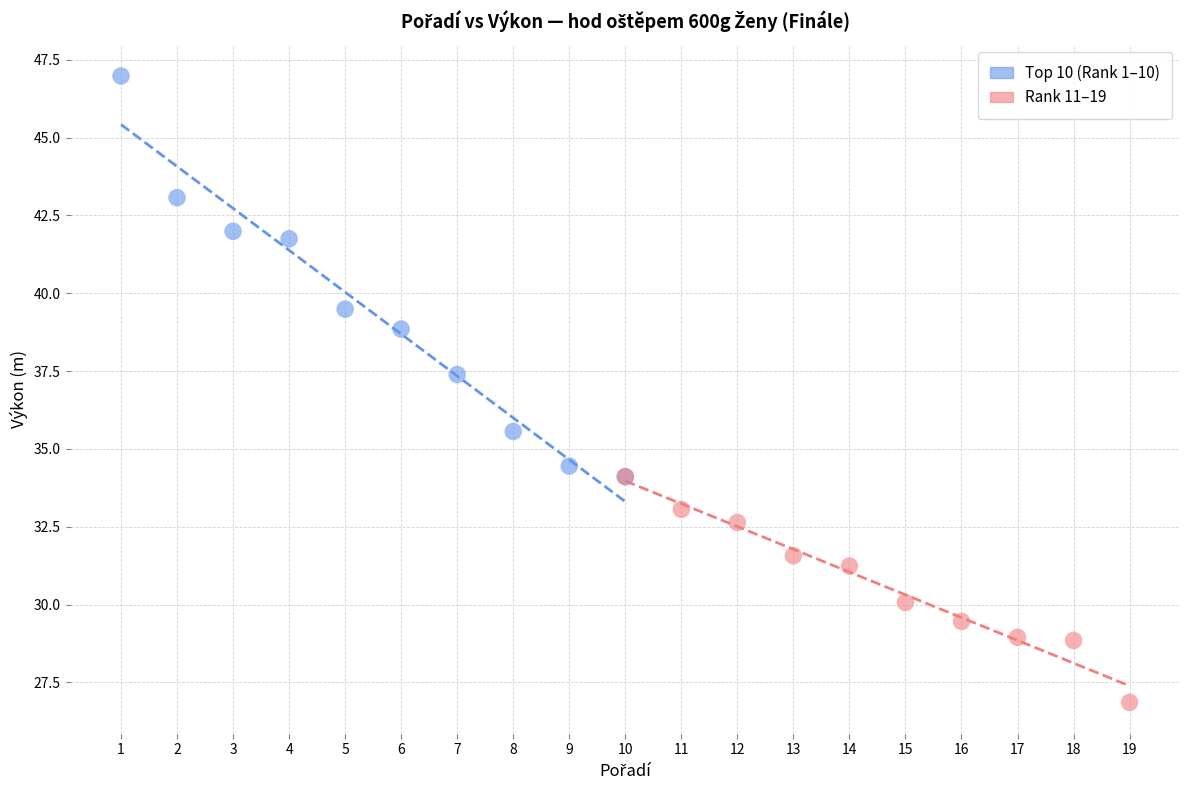

Which series reaches the minimum Y coordinate?

Rank 11–19